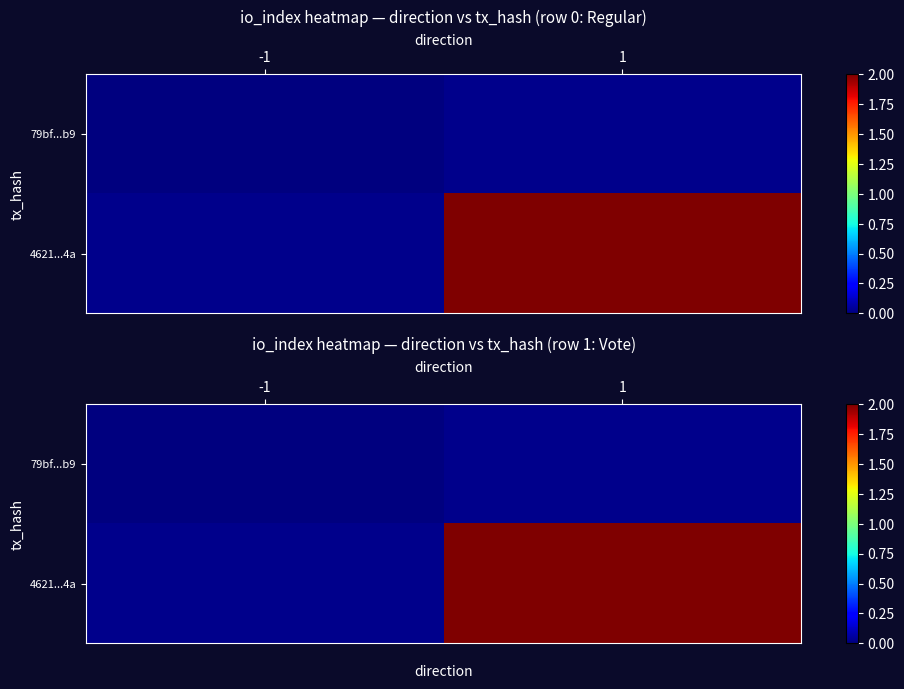

How many values in 4621...4a are above zero?

1